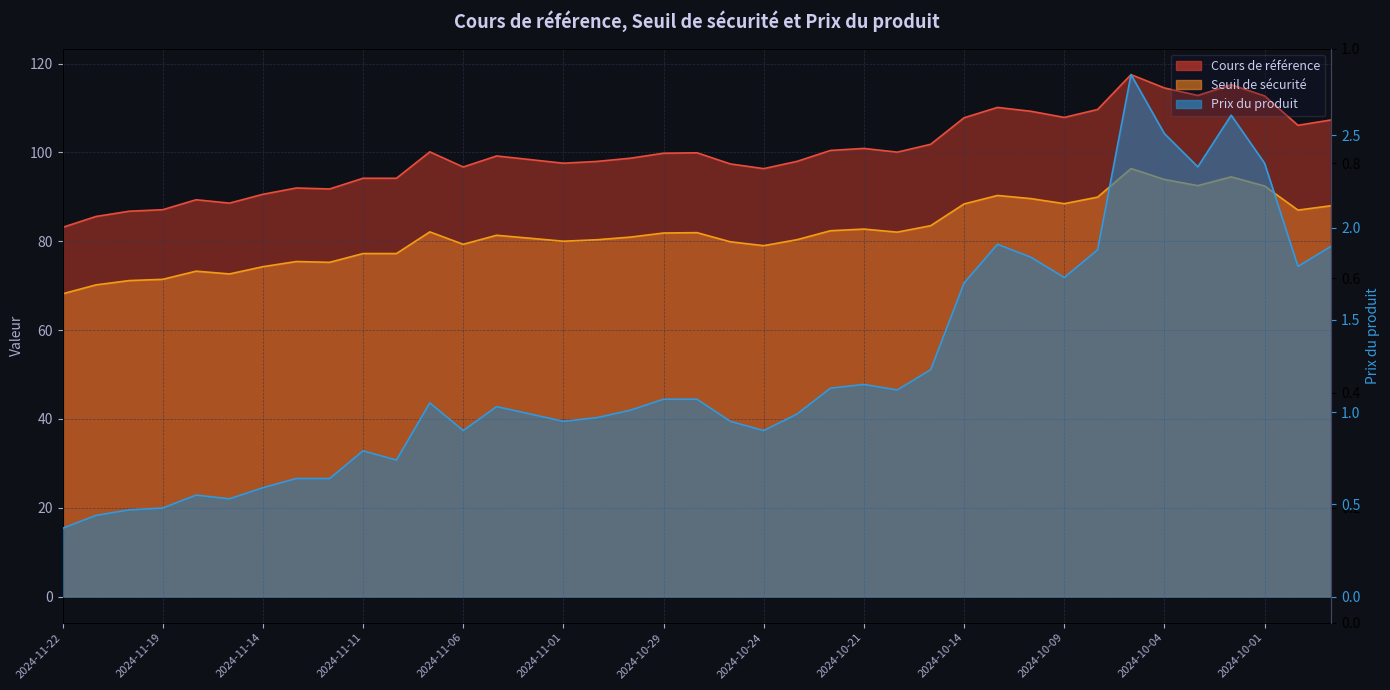

Which category has the highest value across all series?

2024-10-07